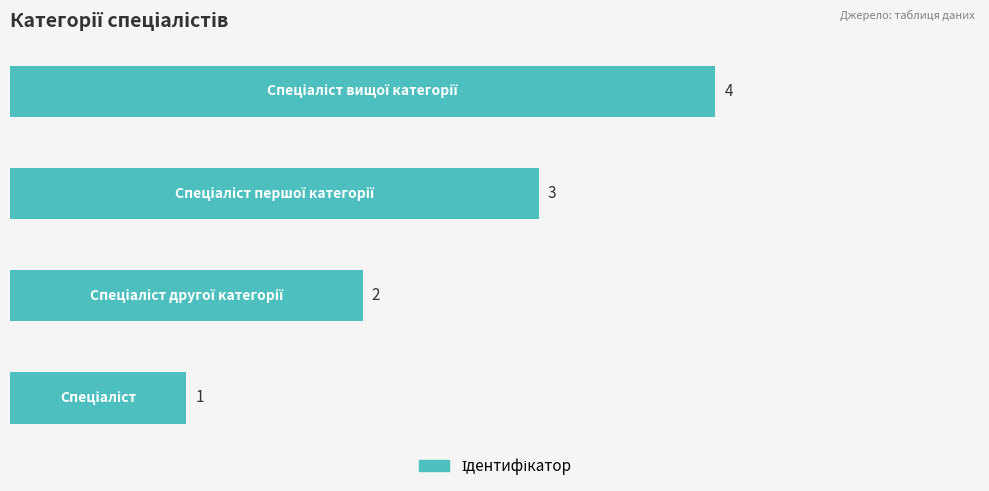

What is the greatest value displayed?

4